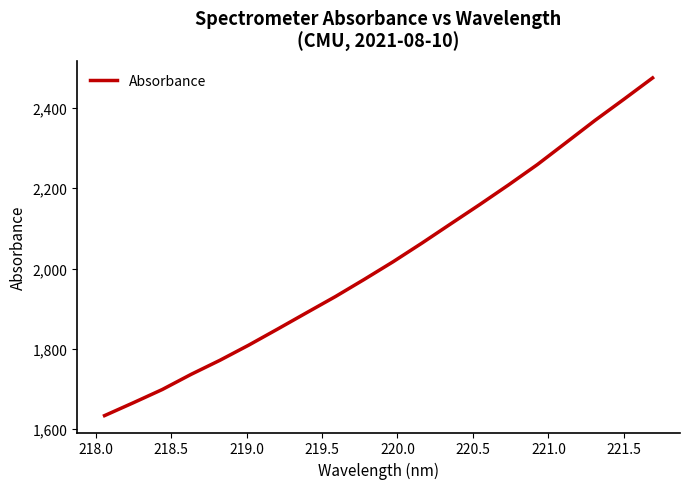

What is the difference between the maximum and minimum values?

841.7